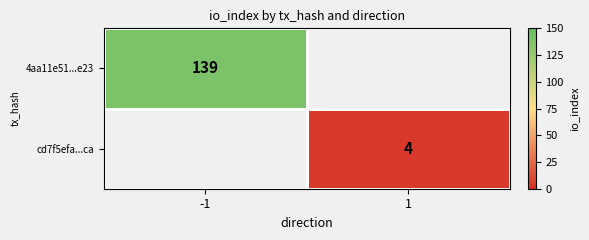

Is it true that cd7f5efa...ca equals 7 at 1?

False